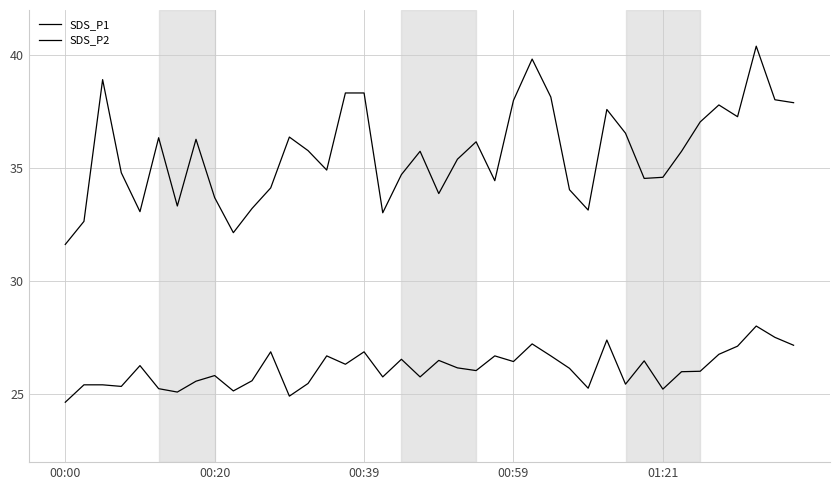

Does the chart display data point markers on the line(s)?

No